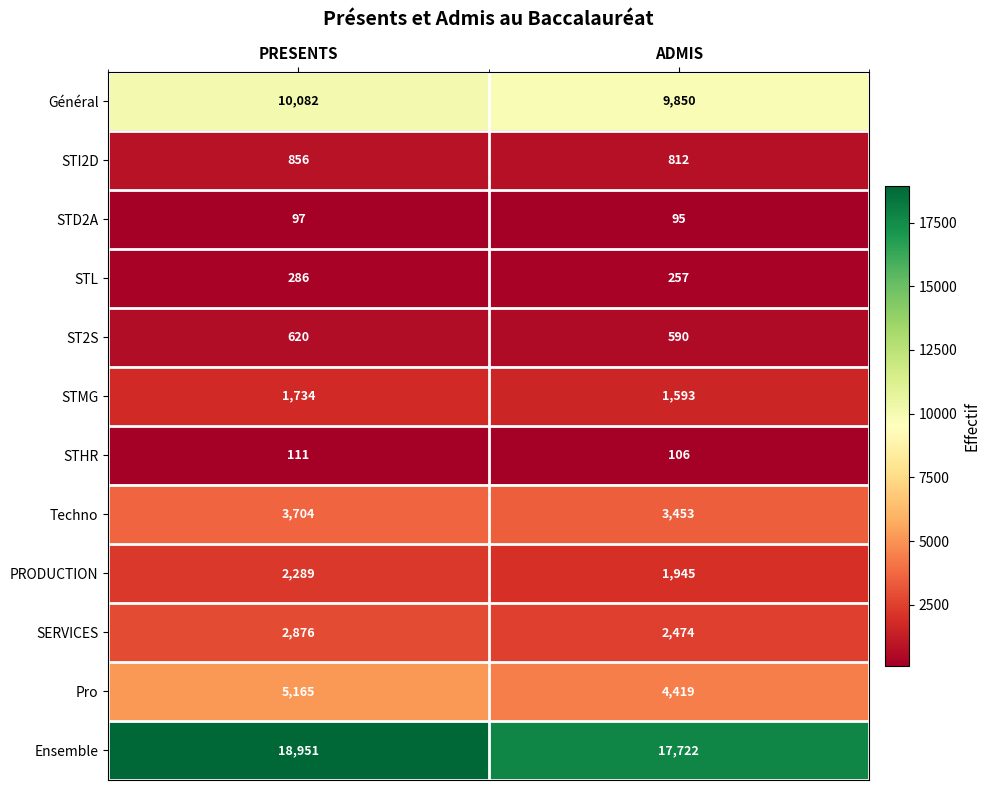

What is the sum of all PRODUCTION values?

4234